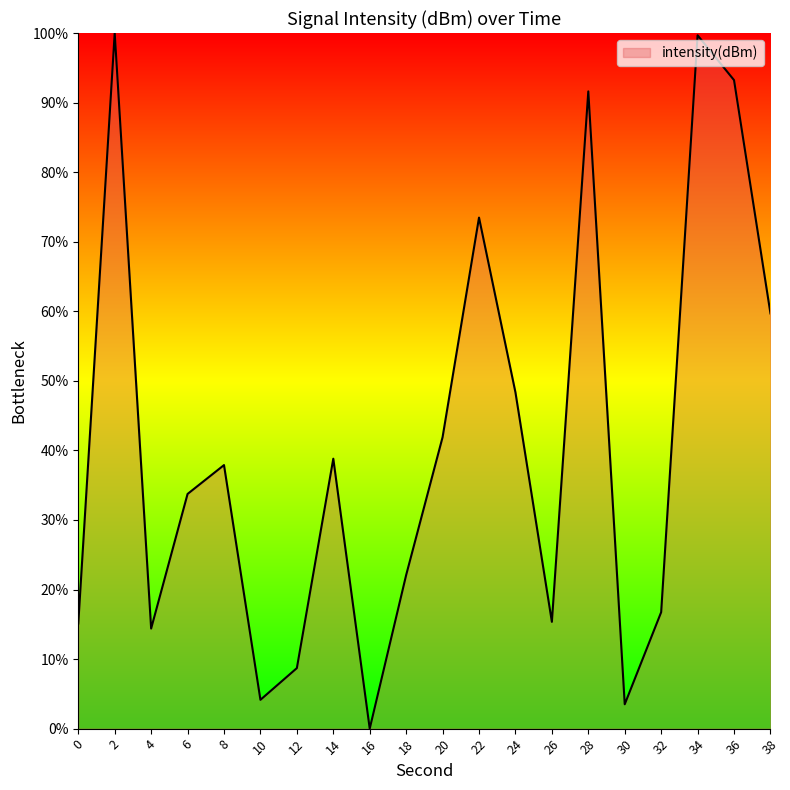

What is the approximate value at 34?

99.7